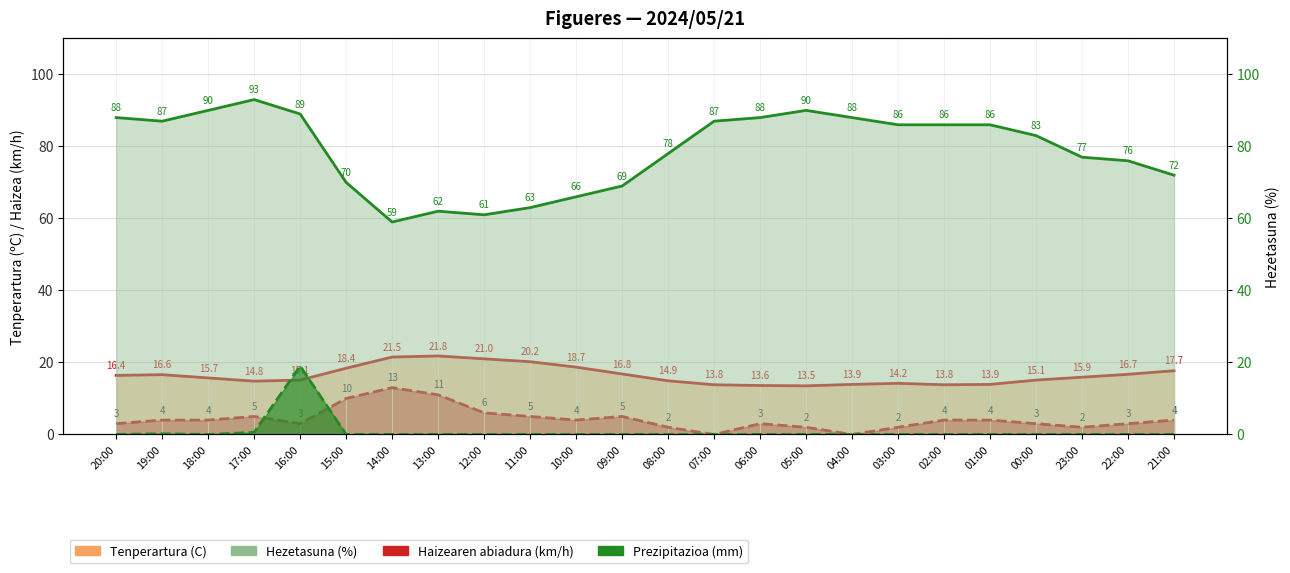

Does the chart display data point markers on the line(s)?

No